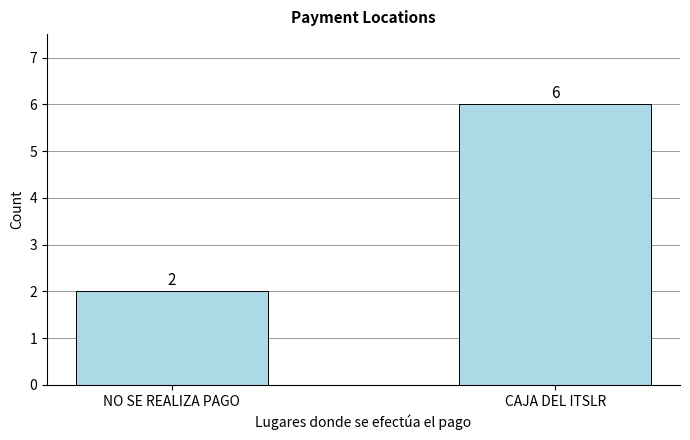

Between NO SE REALIZA PAGO and CAJA DEL ITSLR, which is larger?

CAJA DEL ITSLR